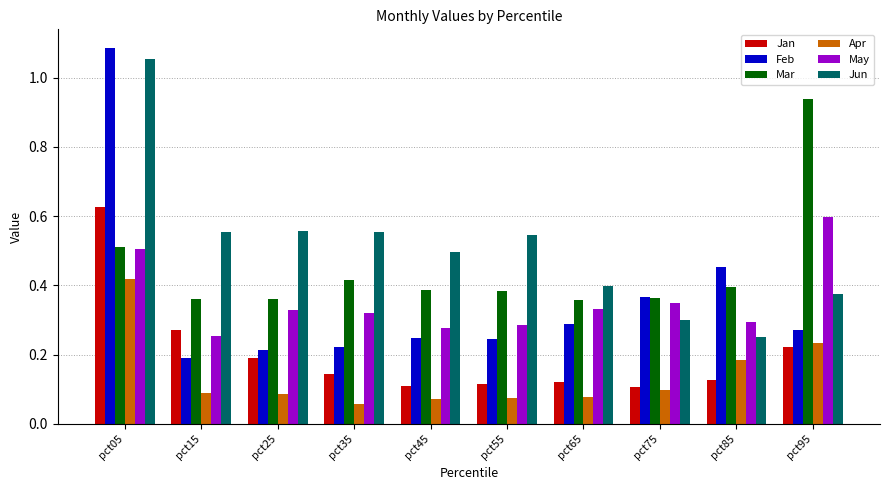

Which series has the largest total across all categories?

Jun